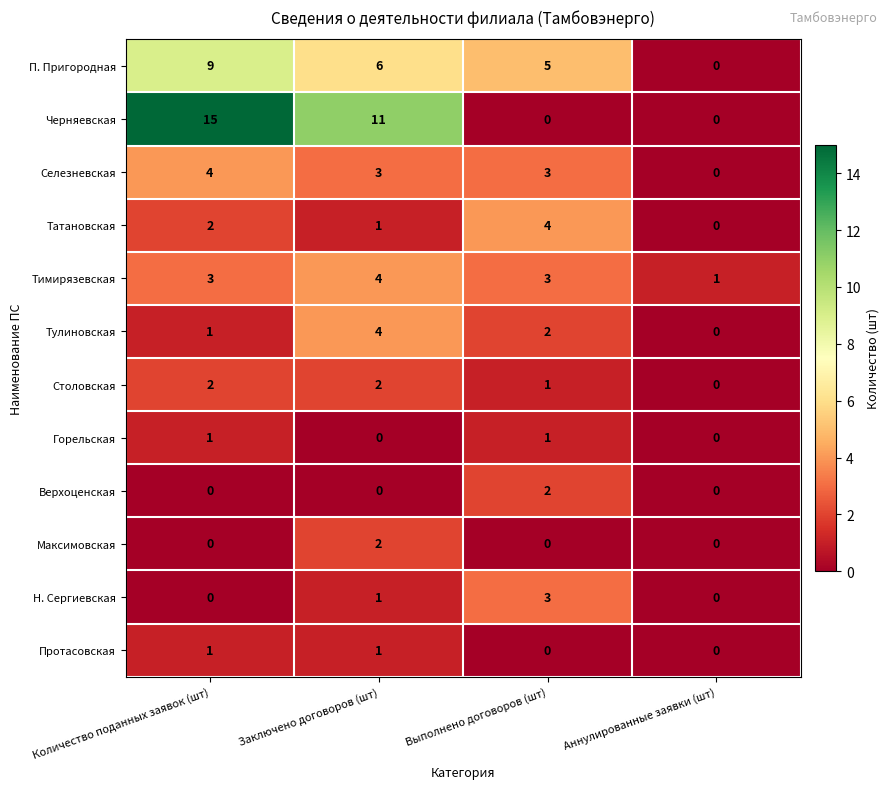

Which series has the largest range (max minus min)?

Черняевская